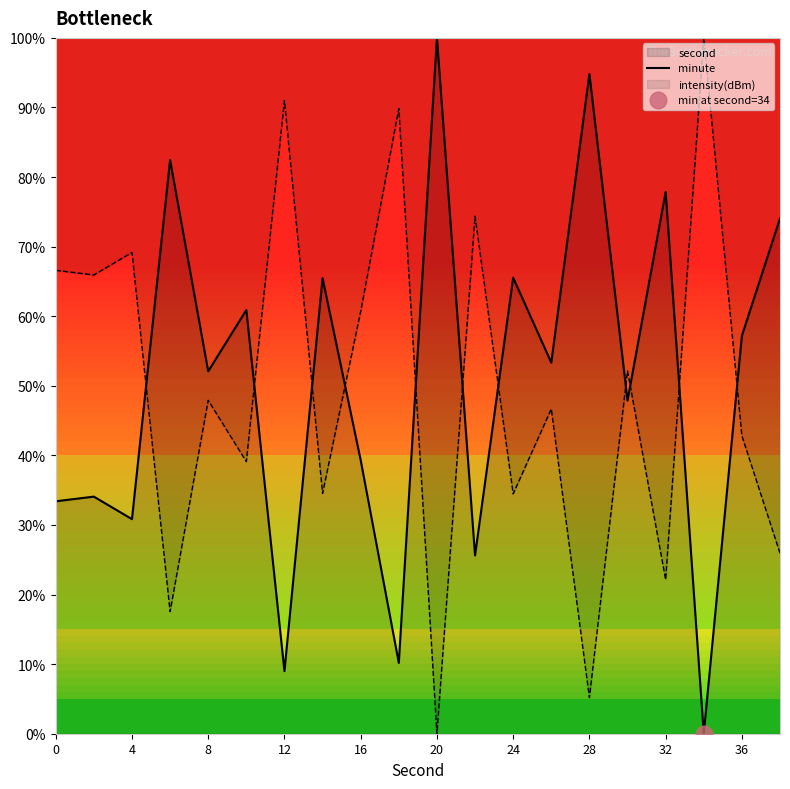

The value of intensity(dBm) at 8 is 27.2. True or false?

False